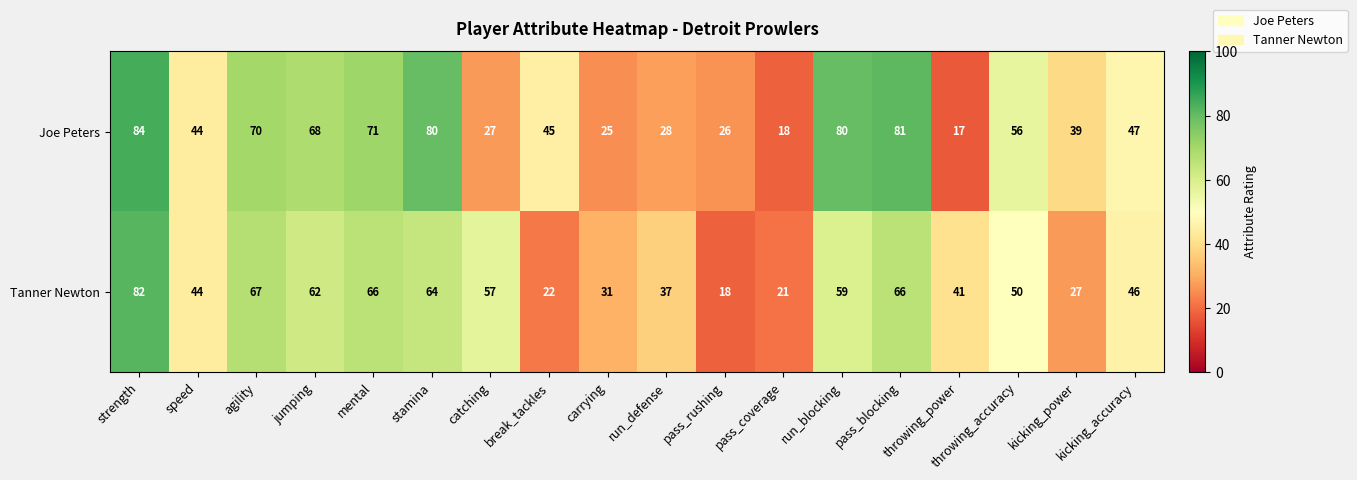

Rank the series by their average value, from lowest to highest.

Tanner Newton, Joe Peters